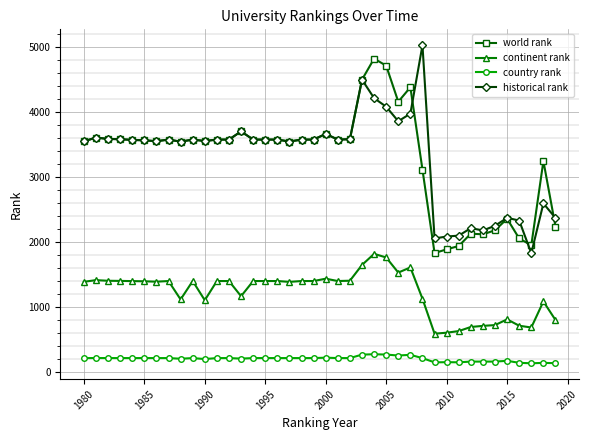

True or false: country rank and continent rank cross at least once.

False